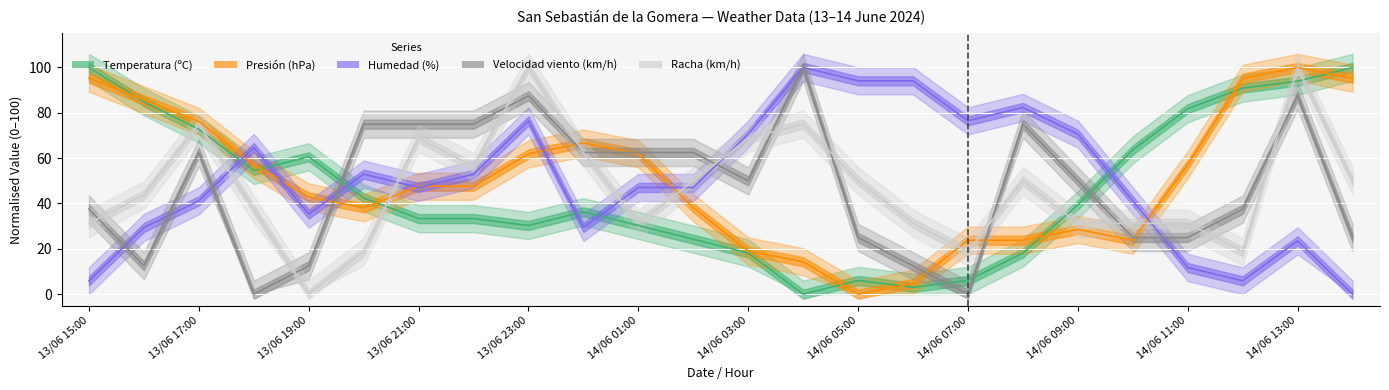

After their last crossing, which series has the higher values: Velocidad viento (km/h) or Humedad (%)?

Velocidad viento (km/h)